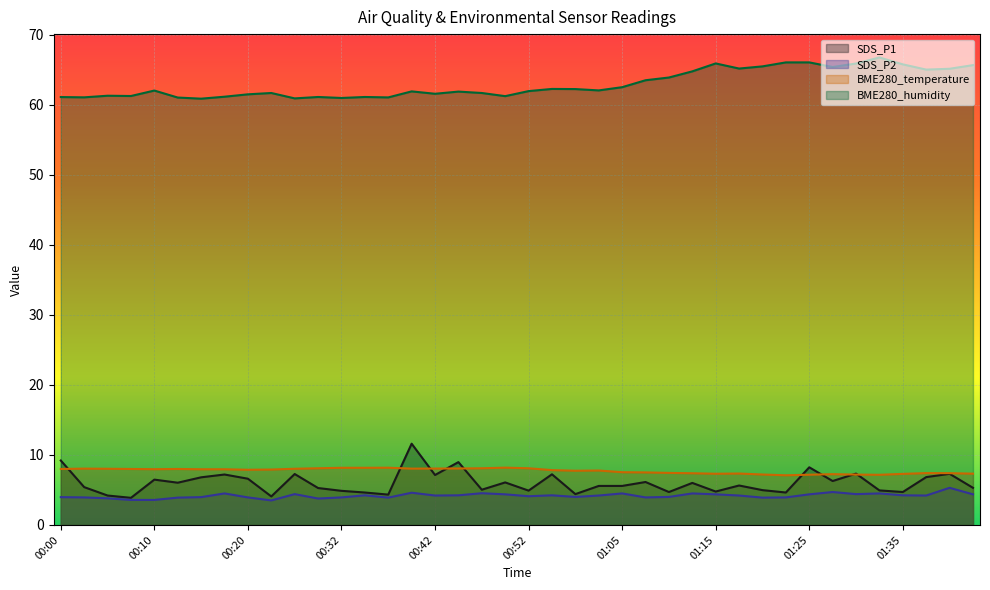

How many distinct data groups are displayed?

4